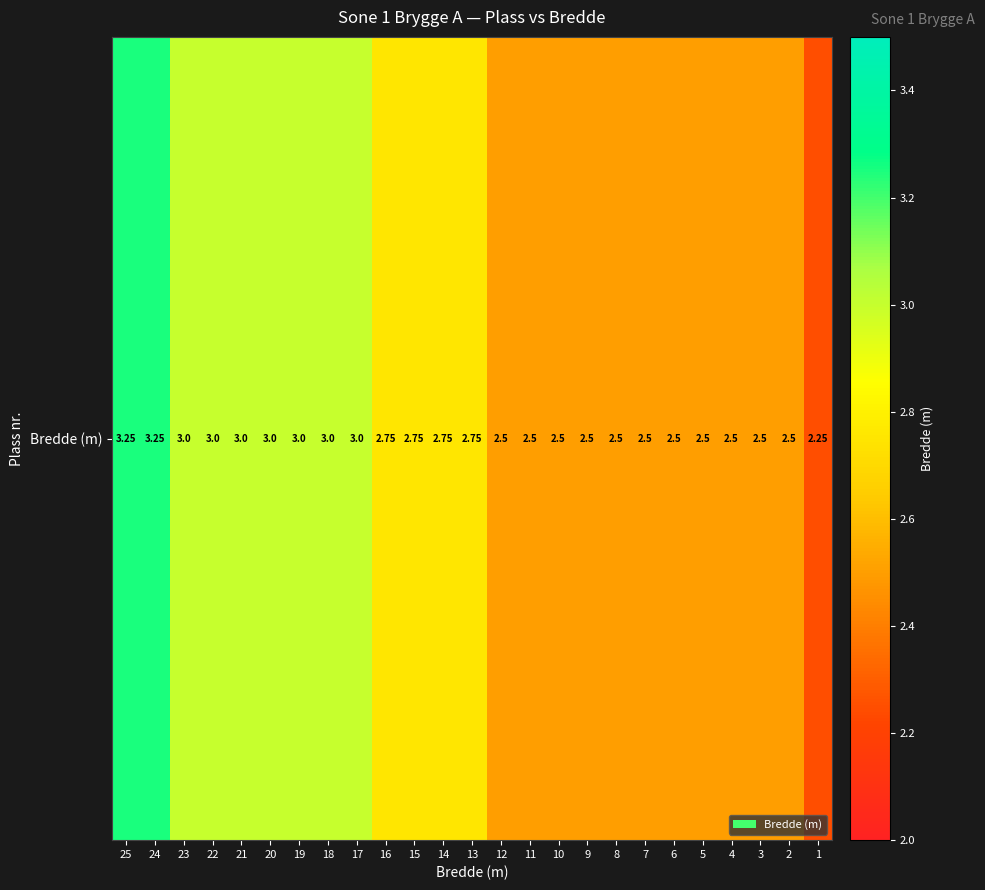

The chart shows a value of 2.5 at 2. True or false?

True